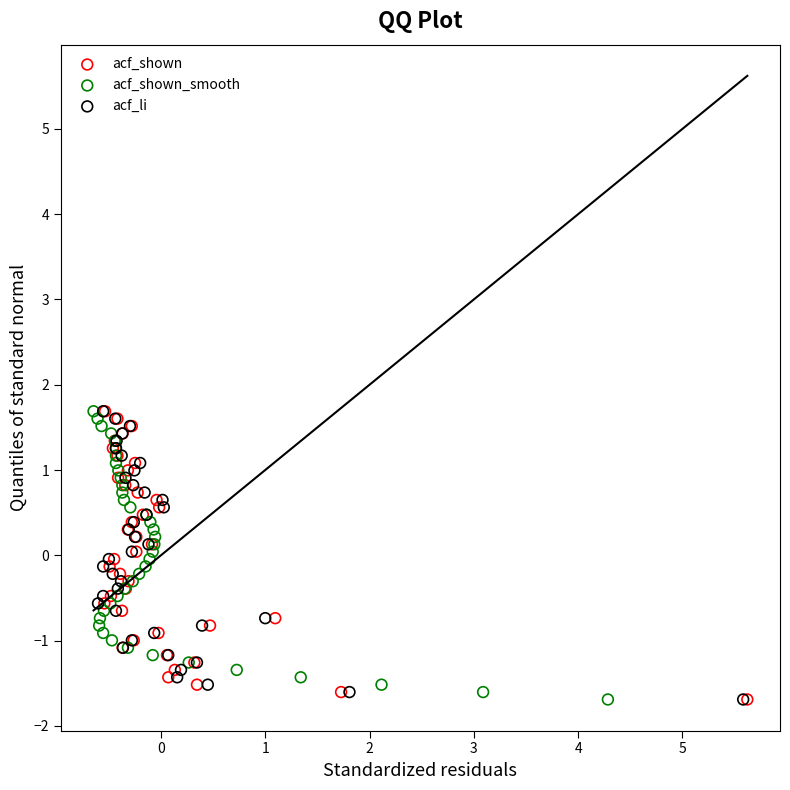

What are all the series names shown in the legend?

acf_shown, acf_shown_smooth, acf_li